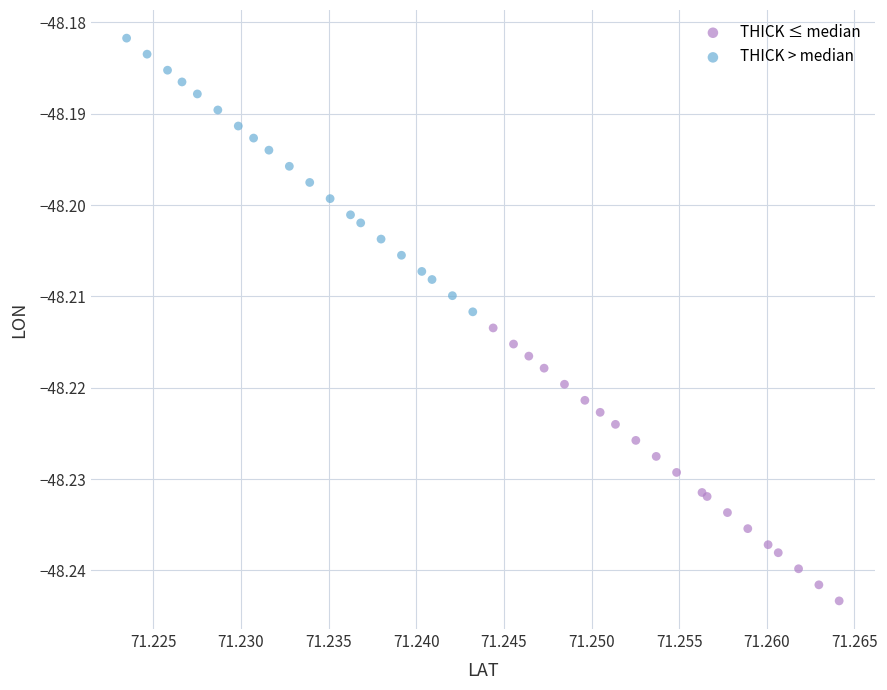

Which series has the widest spread of Y values?

THICK > median